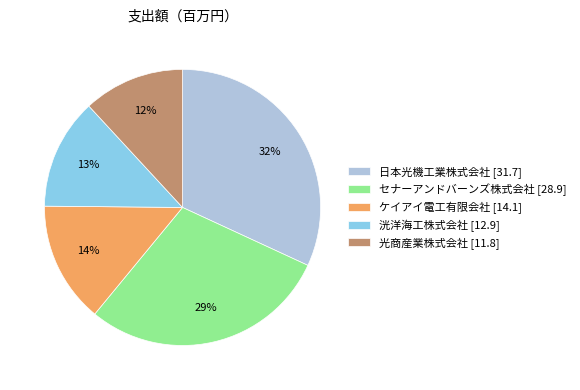

The 日本光機工業株式会社 [31.7] slice represents 45% of the pie. True or false?

False